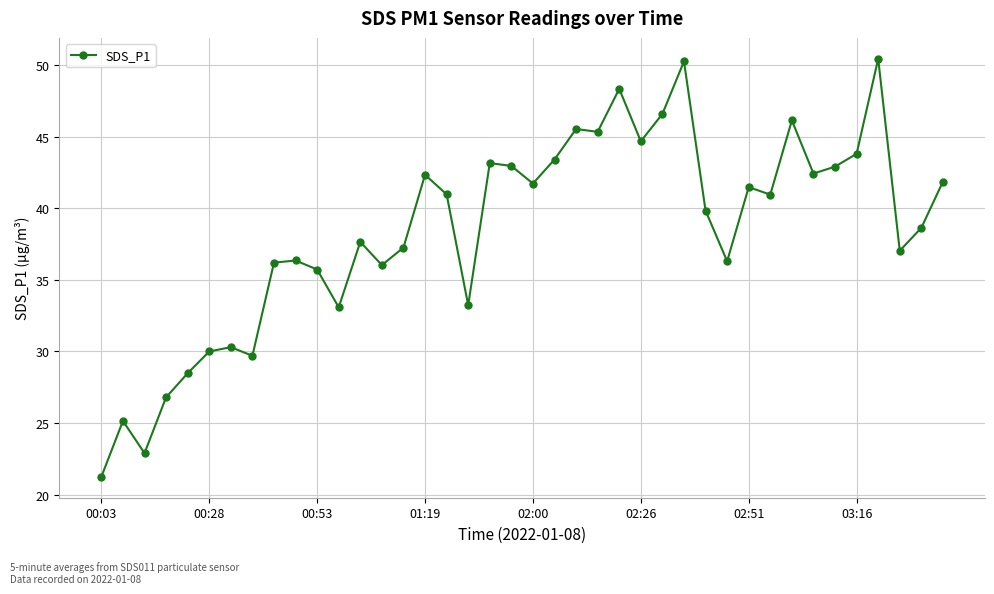

How many lines are shown in the chart?

1